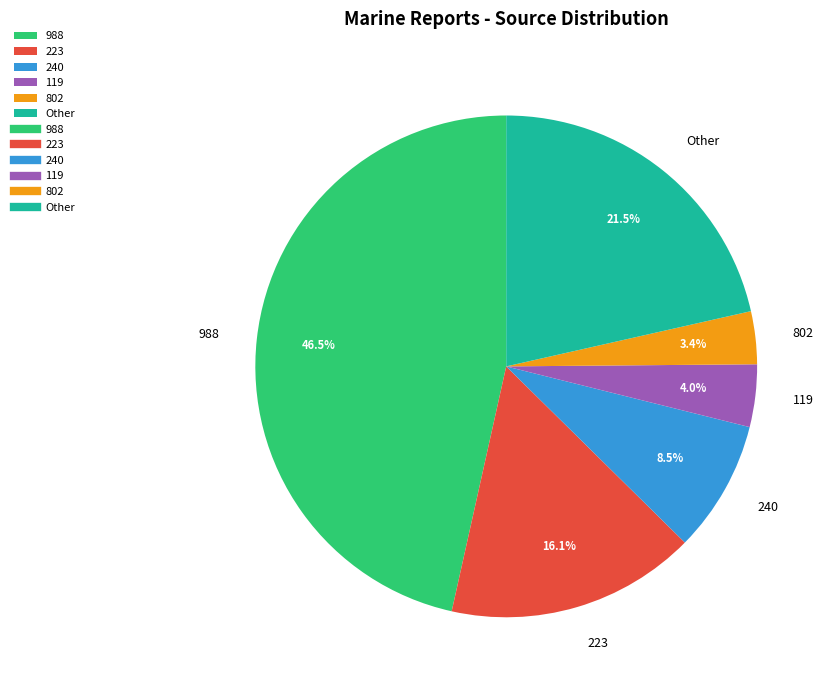

Count the number of slices in the pie.

6